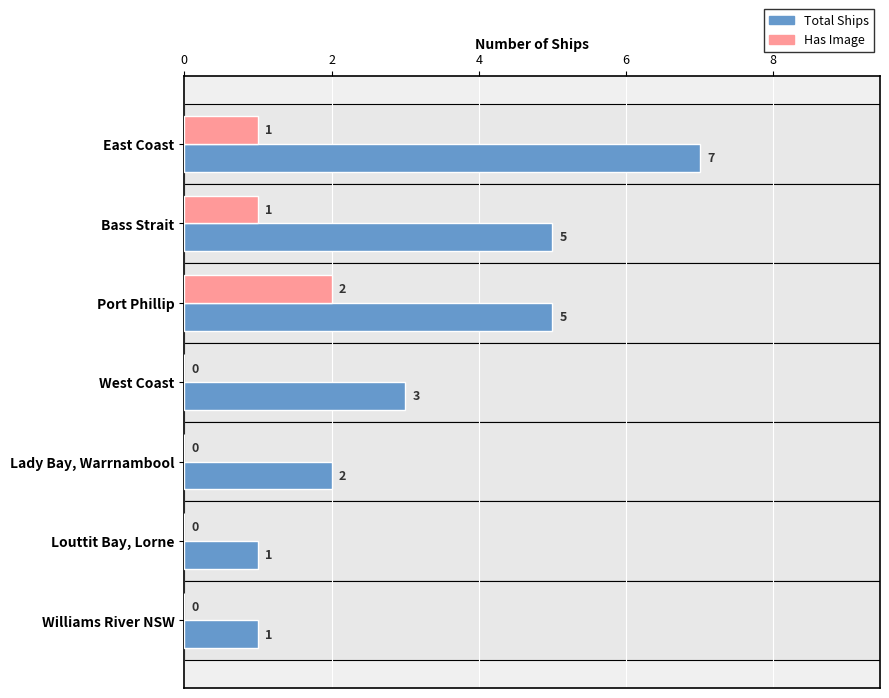

Is the value of Has Image at West Coast greater than the value of Total Ships at East Coast?

No